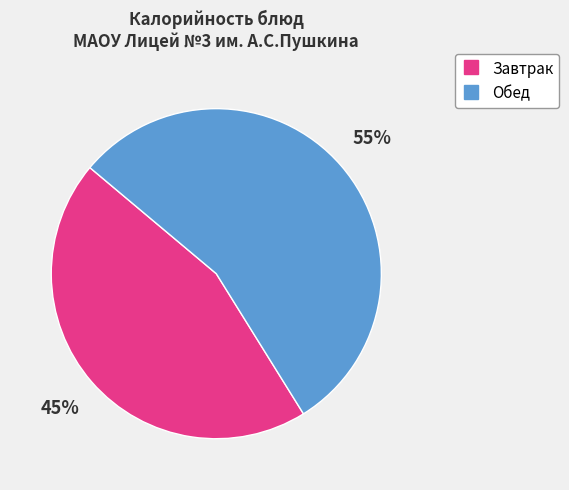

To the nearest percent, what is the average slice percentage?

50%